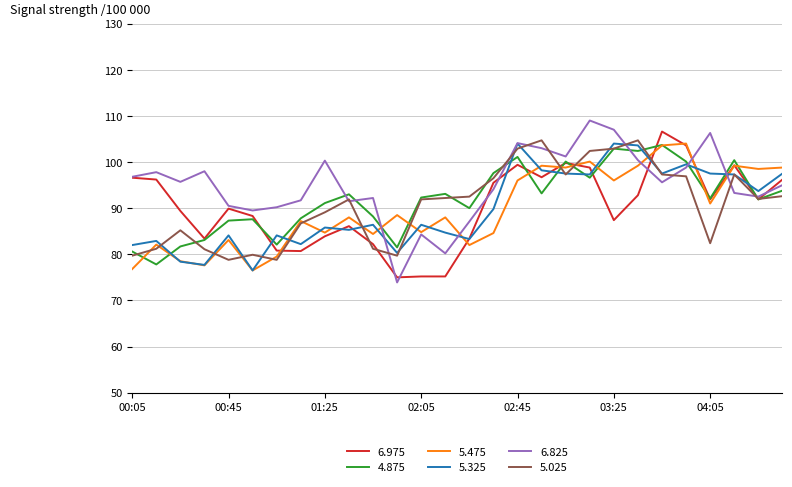

How many lines are shown in the chart?

6